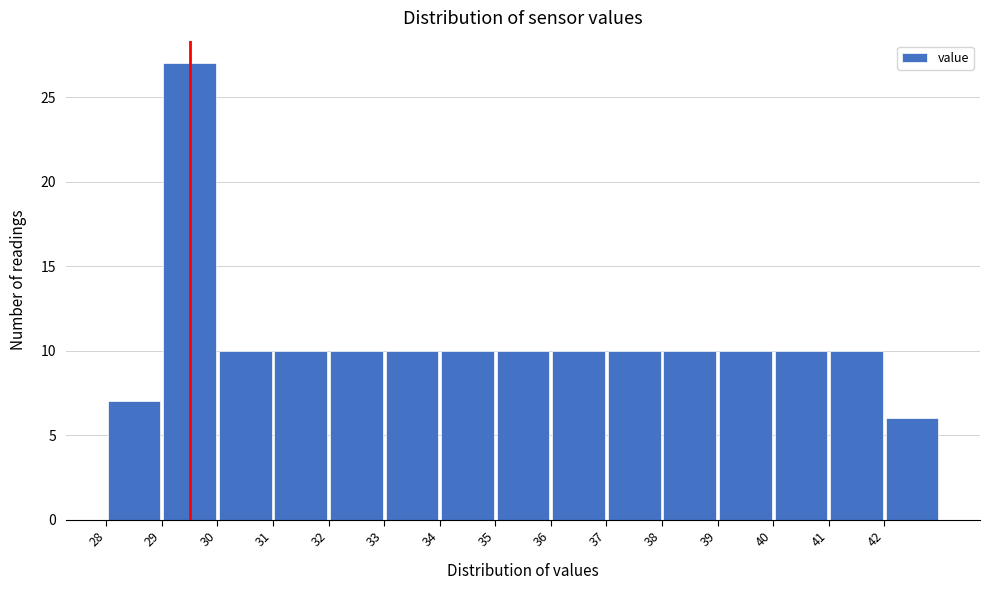

Reading left to right, transcribe this chart: for each bar, give the range it covers on the x-axis and its height. The values are not printed on the chart, so give them approximately, as read against the axis.

28 to 29: 7
29 to 30: 27
30 to 31: 10
31 to 32: 10
32 to 33: 10
33 to 34: 10
34 to 35: 10
35 to 36: 10
36 to 37: 10
37 to 38: 10
38 to 39: 10
39 to 40: 10
40 to 41: 10
41 to 42: 10
42 to 43: 6